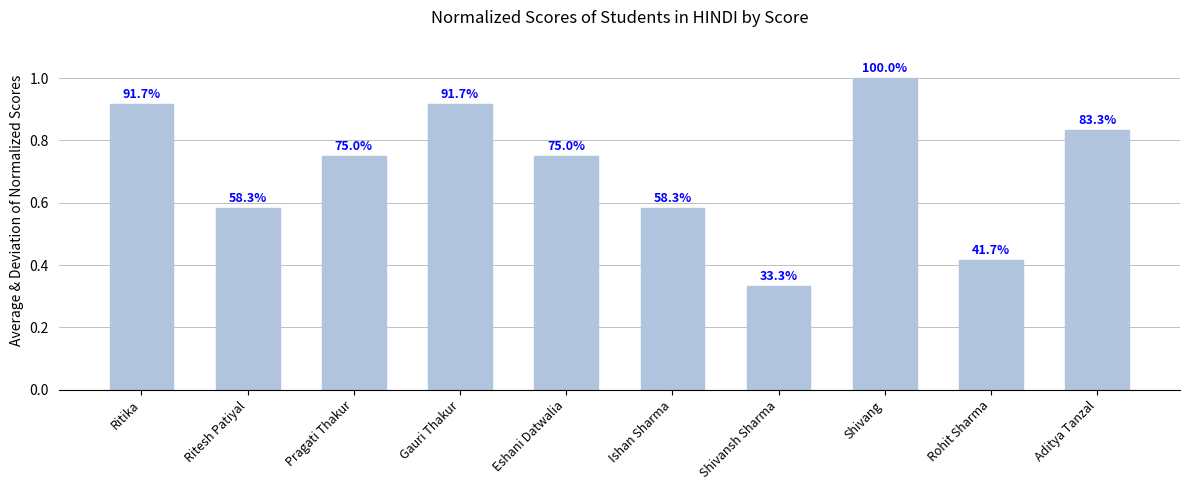

The chart shows a value of 1.2 at Pragati Thakur. True or false?

False